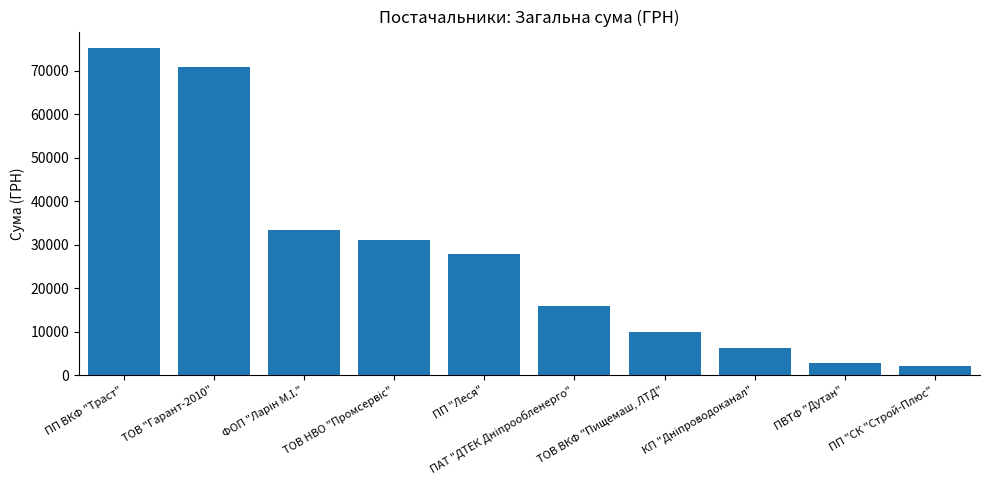

How many bars are there in total?

10